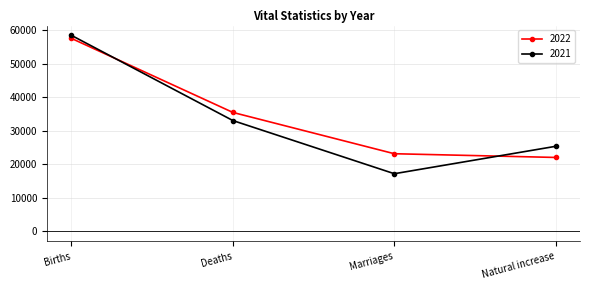

At how many categories does at least one series exceed 41094?

1